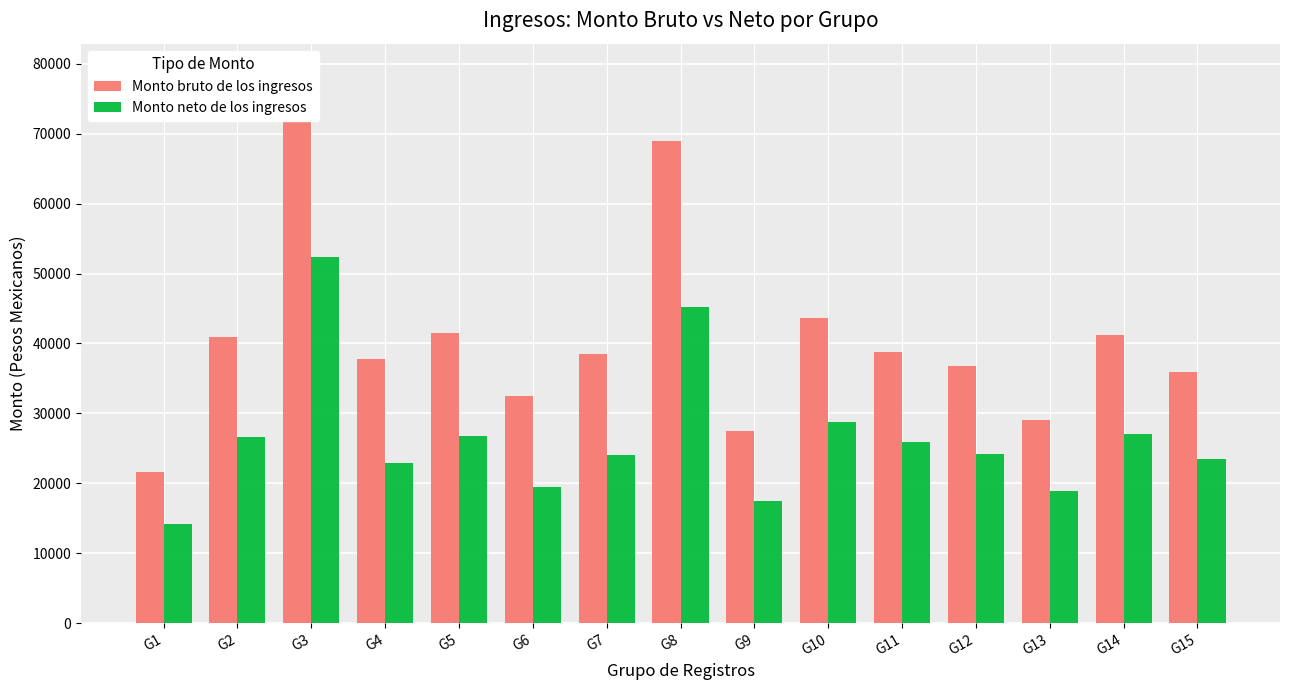

The value of Monto neto de los ingresos at G11 is 34143.9. True or false?

False